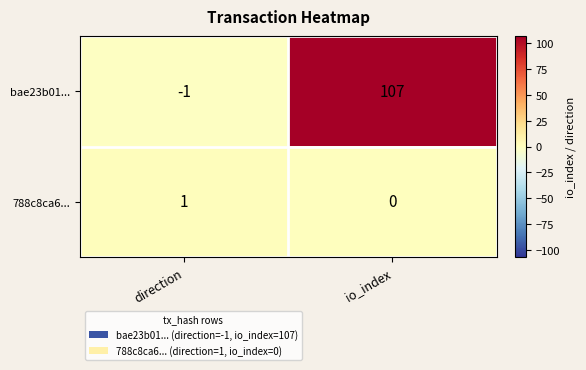

At how many categories does at least one series exceed 33?

1